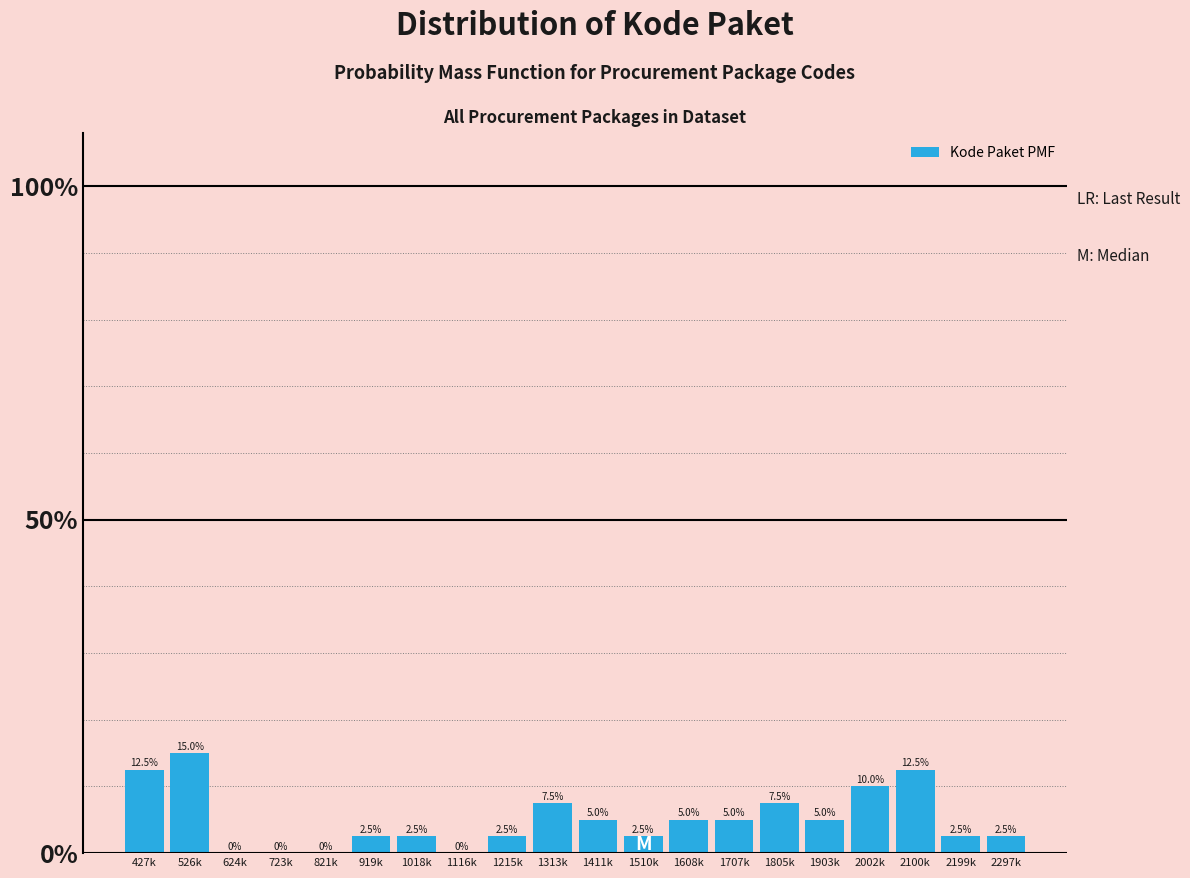

Are the bars horizontal?

No